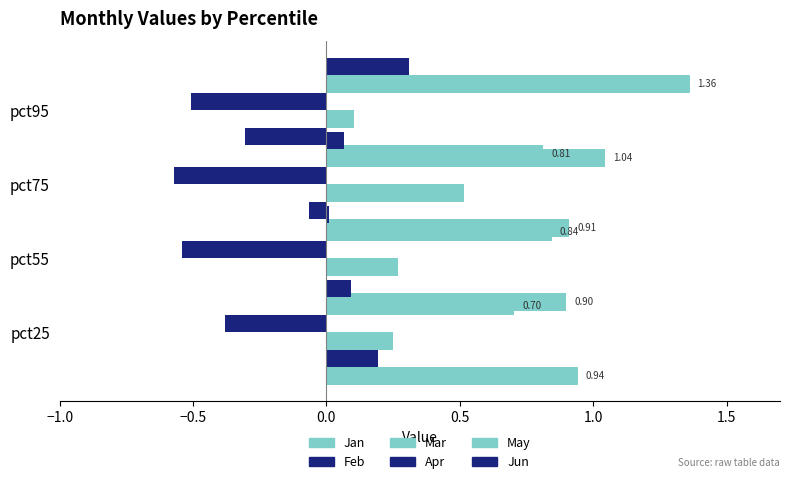

Is the value of Mar at pct95 greater than the value of May at pct75?

No